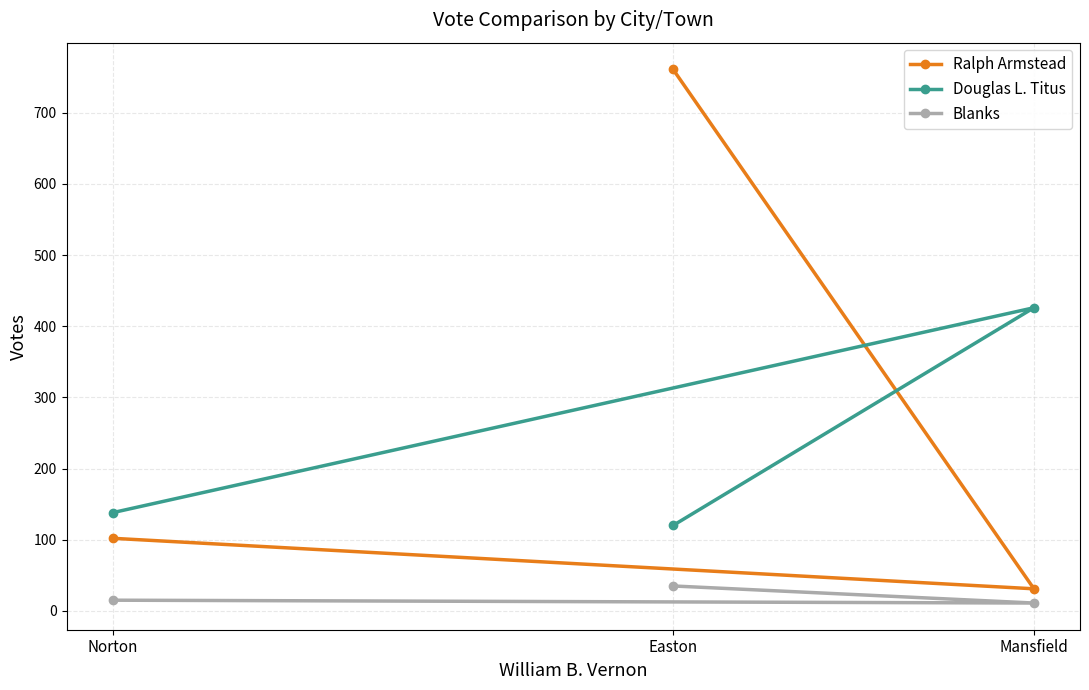

Count the number of data series in this chart.

3